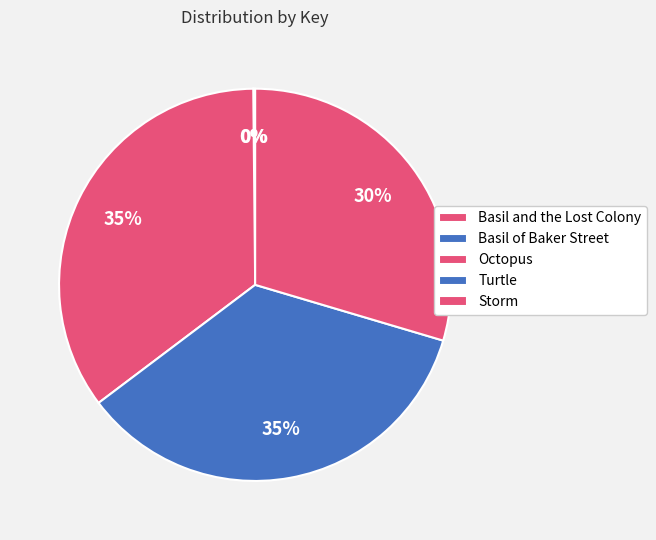

To the nearest percent, what portion does Storm represent?

30%